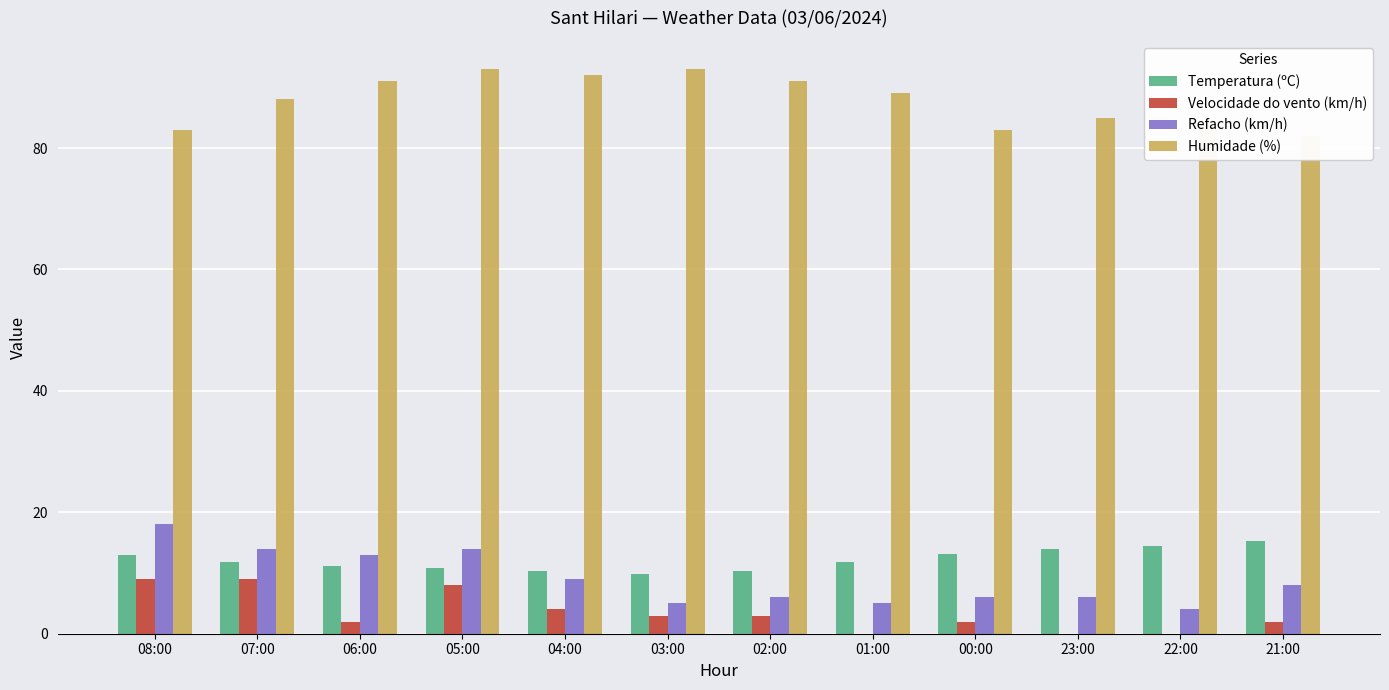

How many categories are shown in the chart?

12